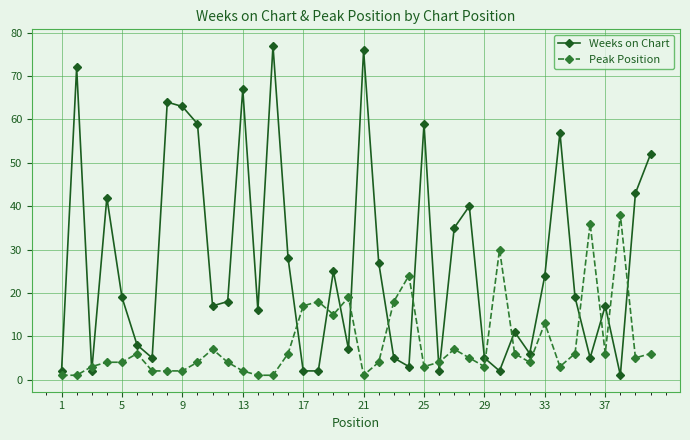

In Weeks on Chart, how many points are higher than both neighbors (excluding endpoints)?

12